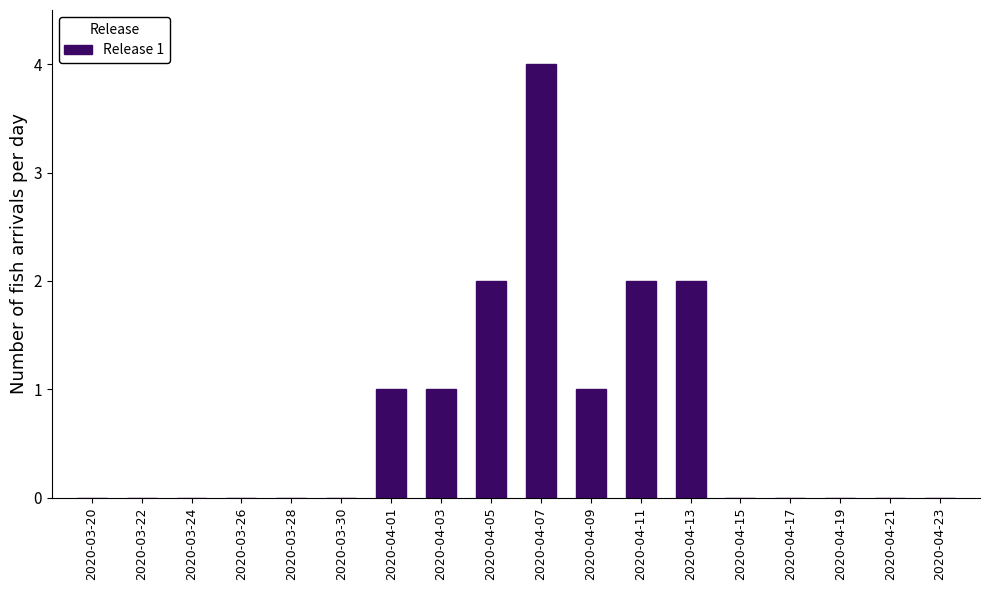

Reading left to right, extract all data points from this chart.

2020-03-20=0	2020-03-22=0	2020-03-24=0	2020-03-26=0	2020-03-28=0	2020-03-30=0	2020-04-01=1	2020-04-03=1	2020-04-05=2	2020-04-07=4	2020-04-09=1	2020-04-11=2	2020-04-13=2	2020-04-15=0	2020-04-17=0	2020-04-19=0	2020-04-21=0	2020-04-23=0